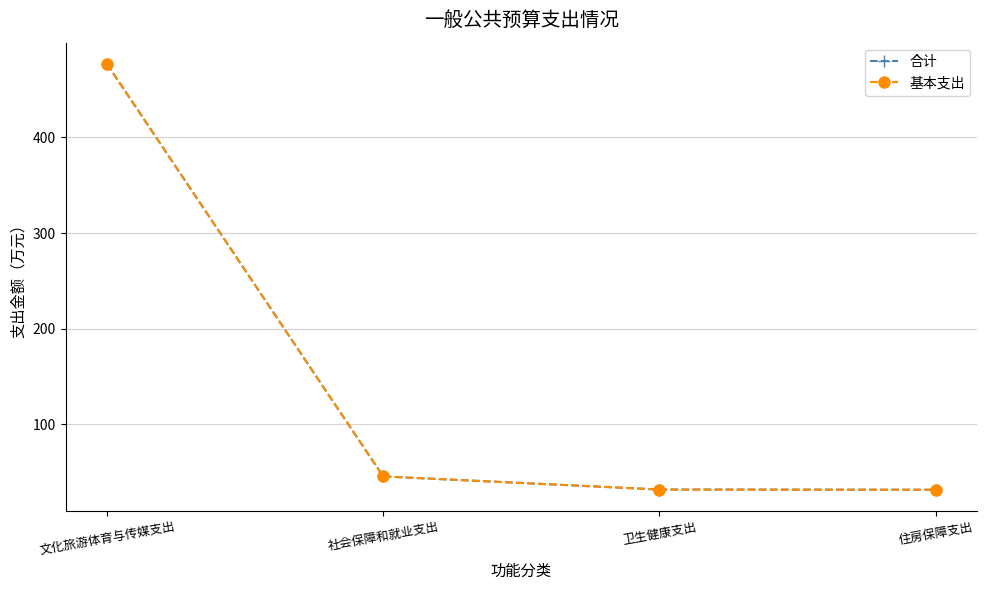

How many lines are shown in the chart?

2